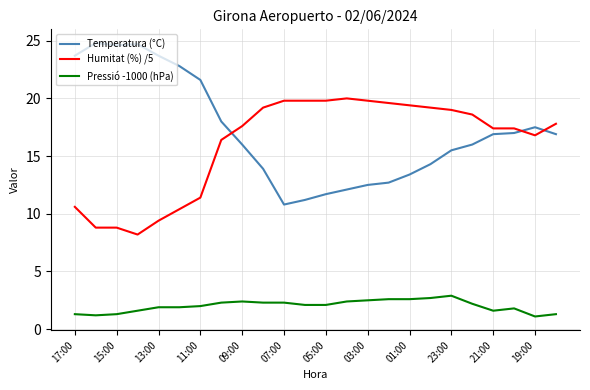

Rank the series by their maximum value, from highest to lowest.

Temperatura (°C), Humitat (%) /5, Pressió -1000 (hPa)